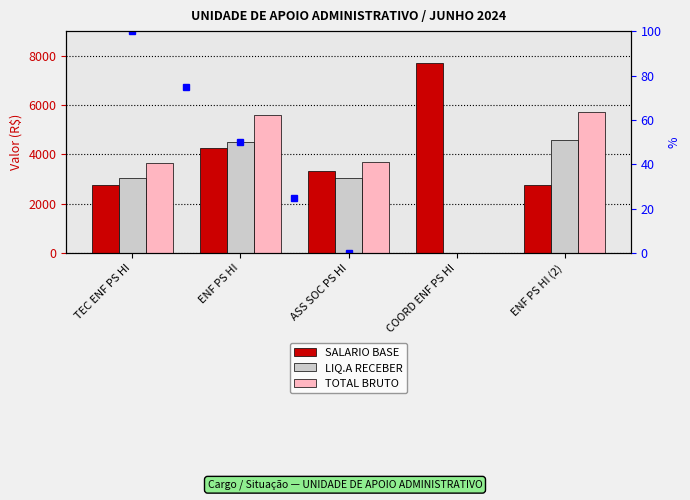

Which category has the highest value in the SALARIO BASE series?

COORD ENF PS HI